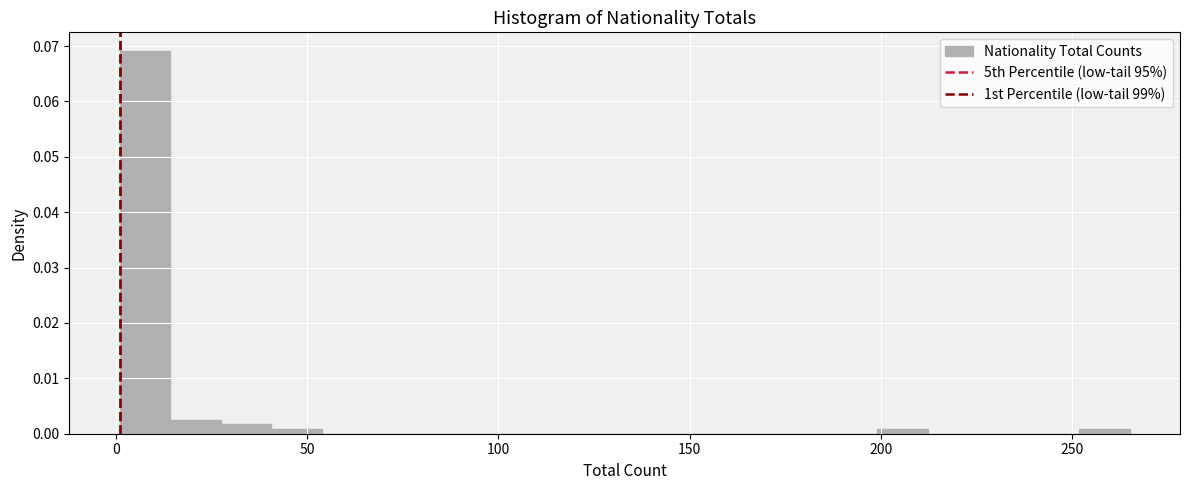

Read against the x-axis, roughly where is the centre of the tallest bar?

10